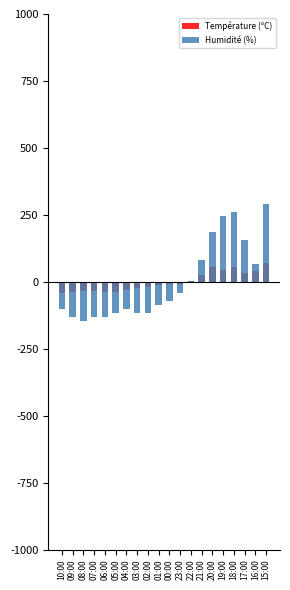

What is the smallest value displayed?

-145.5